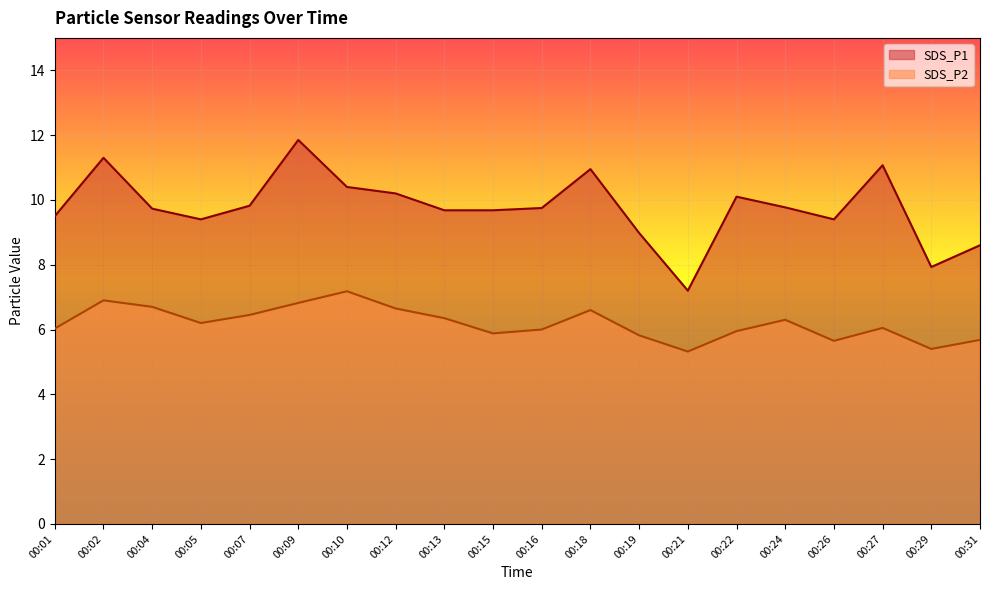

True or false: SDS_P1 and SDS_P2 intersect in this chart.

False